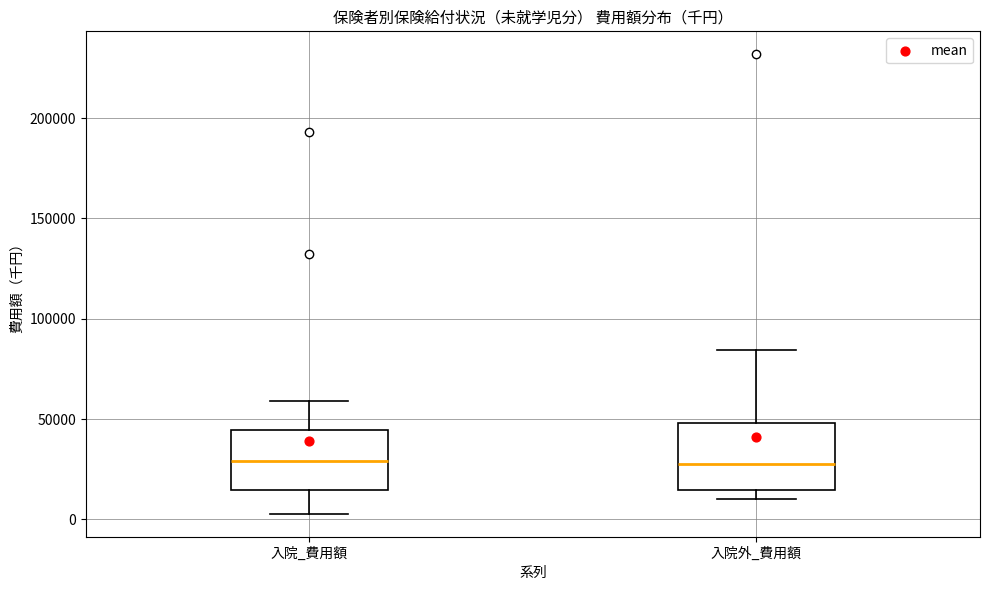

Reading left to right, read every box against the y-axis: the position of its median line, the range the box covers, and the ends of its whiskers. The values are not printed on the chart, so give them approximately, as read against the axis.

入院_費用額: median 30000, box 15000 to 45000, whiskers 5000 to 60000
入院外_費用額: median 30000, box 15000 to 50000, whiskers 10000 to 85000